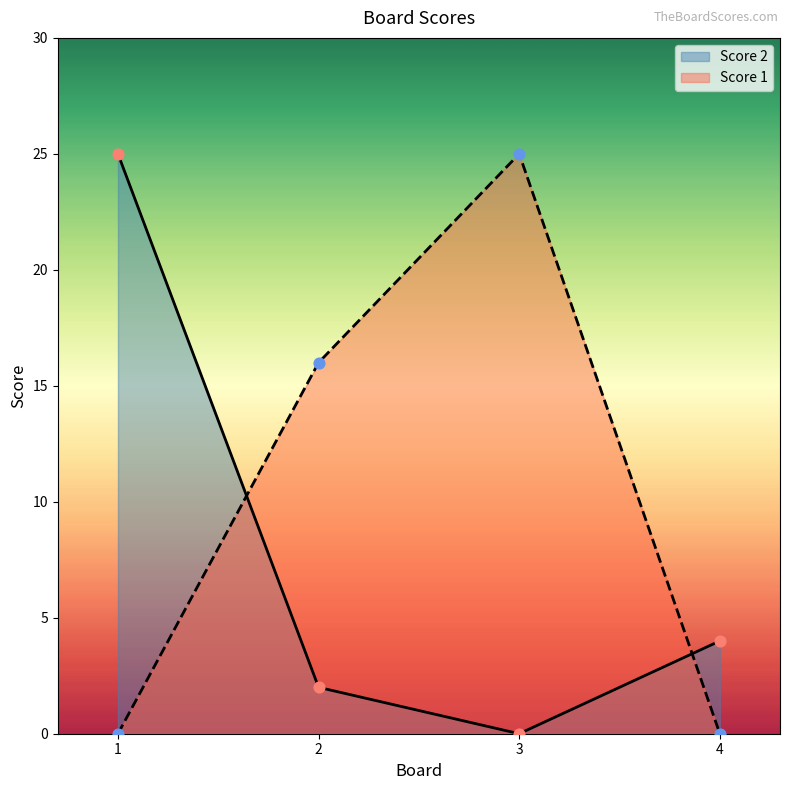

What is the total value across all series at 1?

25